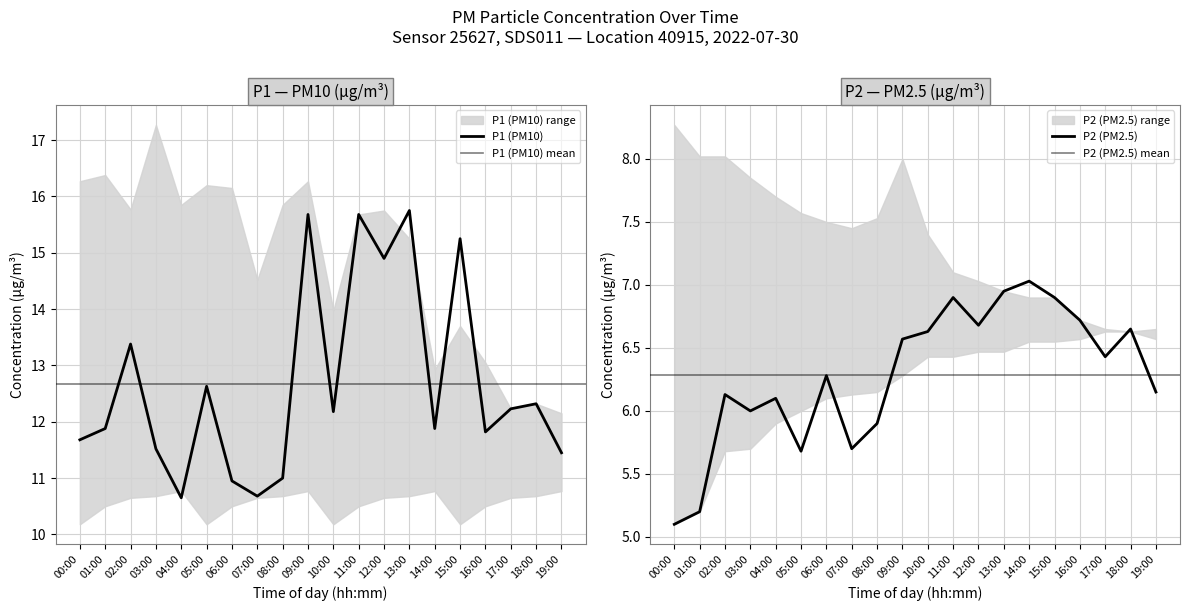

What is the difference between the P2 values at 07:00 and 18:00?

1.0